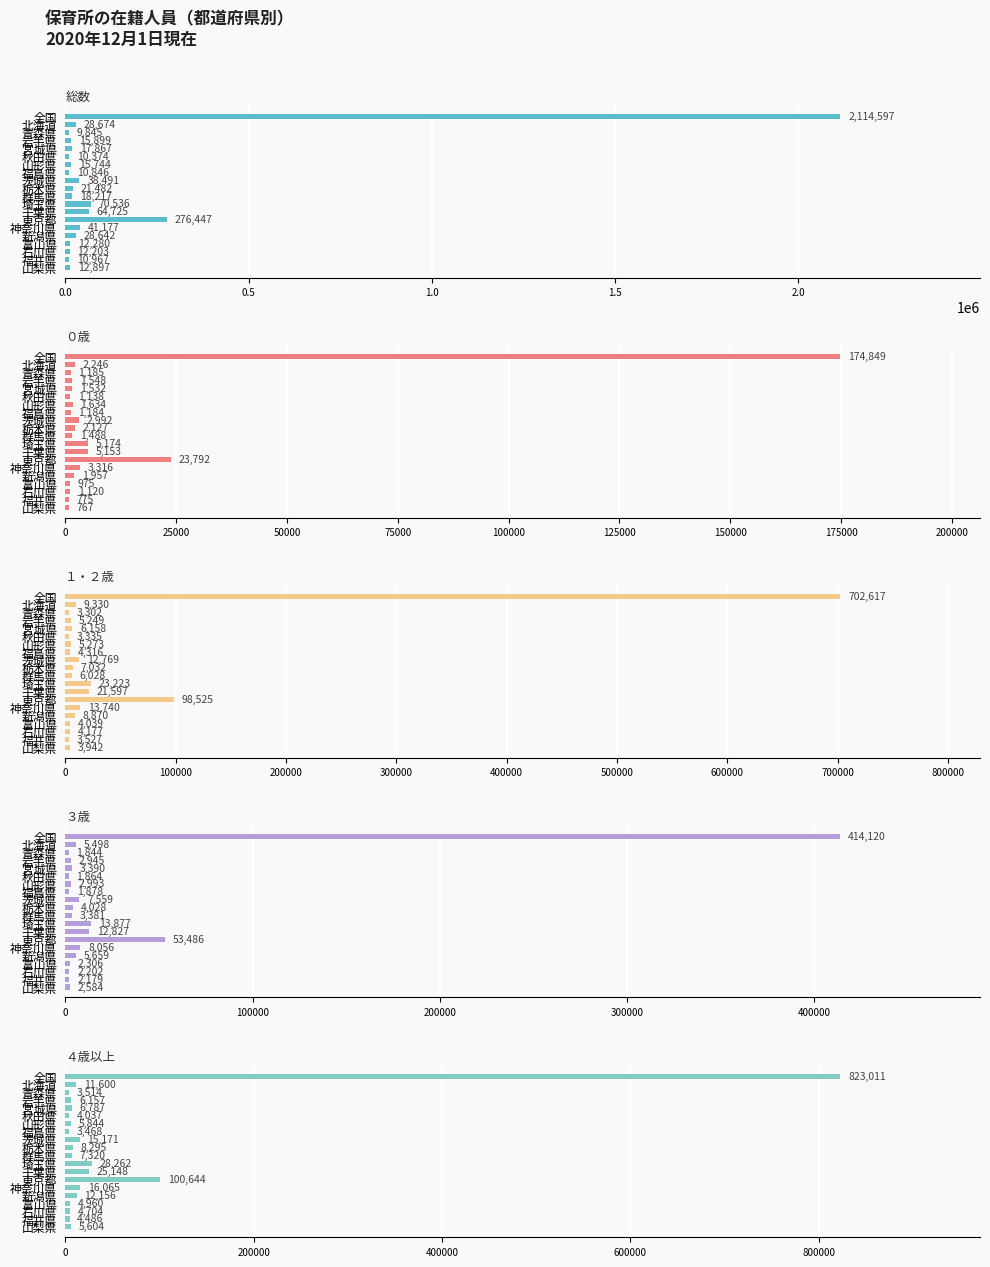

How many categories are shown in the chart?

20